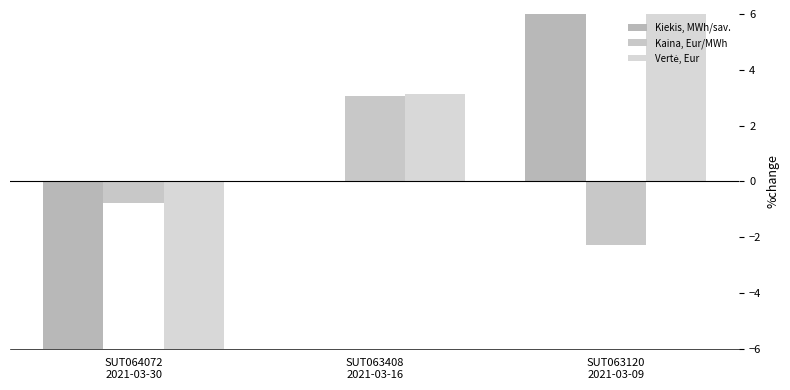

Where is Vertė, Eur nearest to the value -1?

SUT063408
2021-03-16